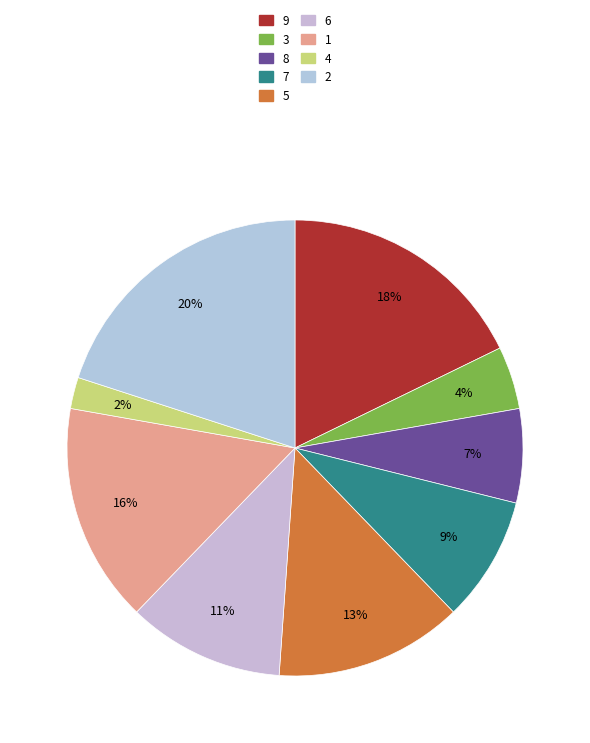

How many segments does this pie chart have?

9